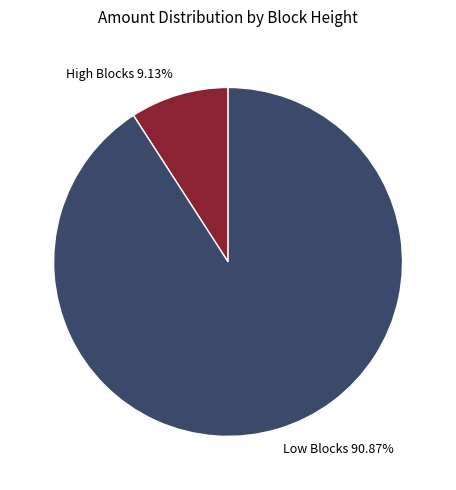

What is the ratio of the value at Low Blocks 90.87% to the value at High Blocks 9.13%?

10.0